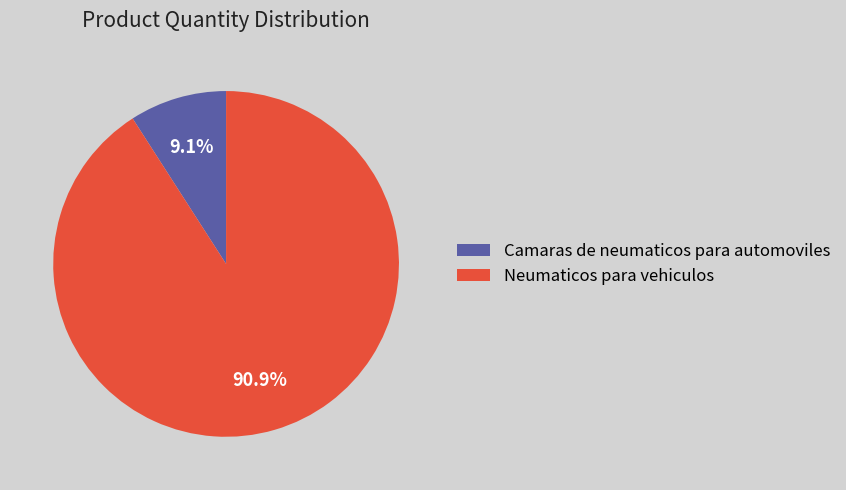

Approximately how many times larger is the value at Neumaticos para vehiculos compared to Camaras de neumaticos para automoviles?

10.0